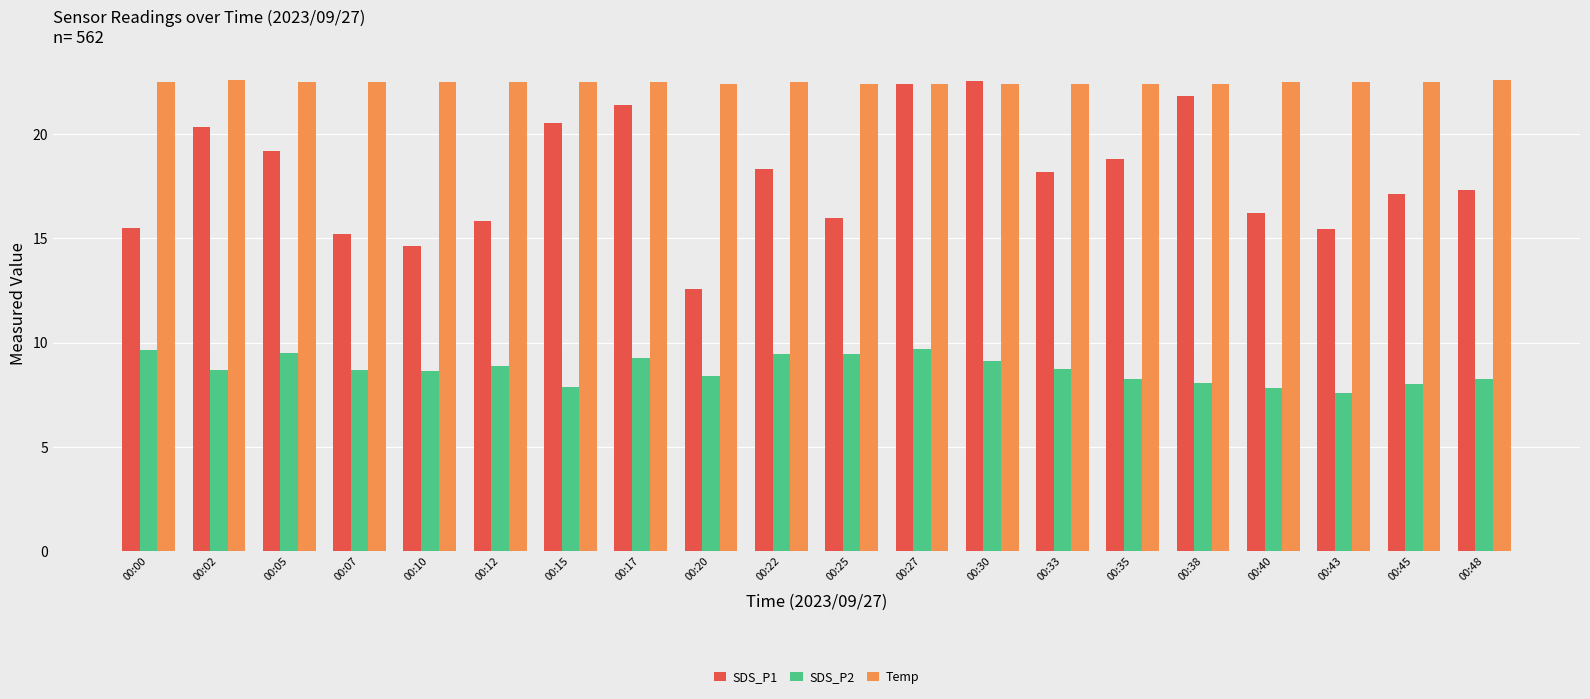

Which series has the widest spread of values?

SDS_P1